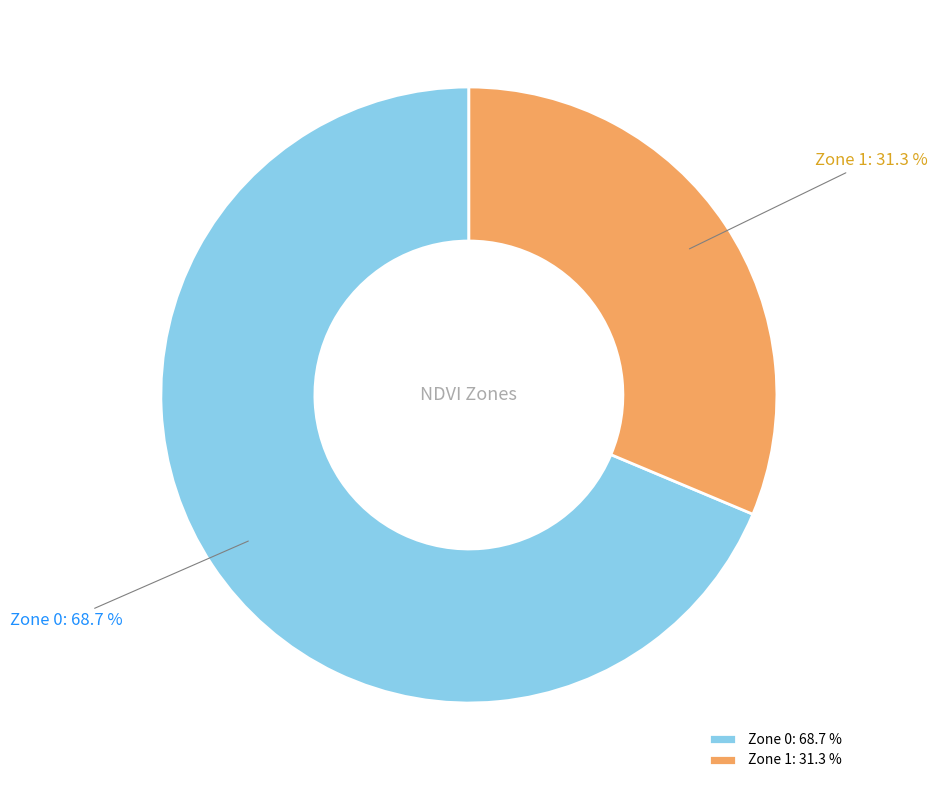

Count the number of slices in the pie.

2